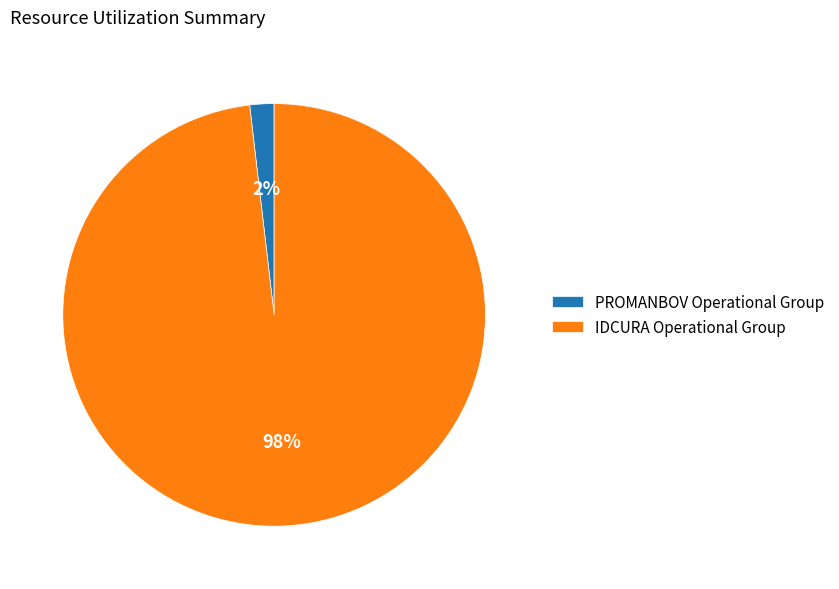

Rank the categories by value from lowest to highest.

PROMANBOV Operational Group, IDCURA Operational Group